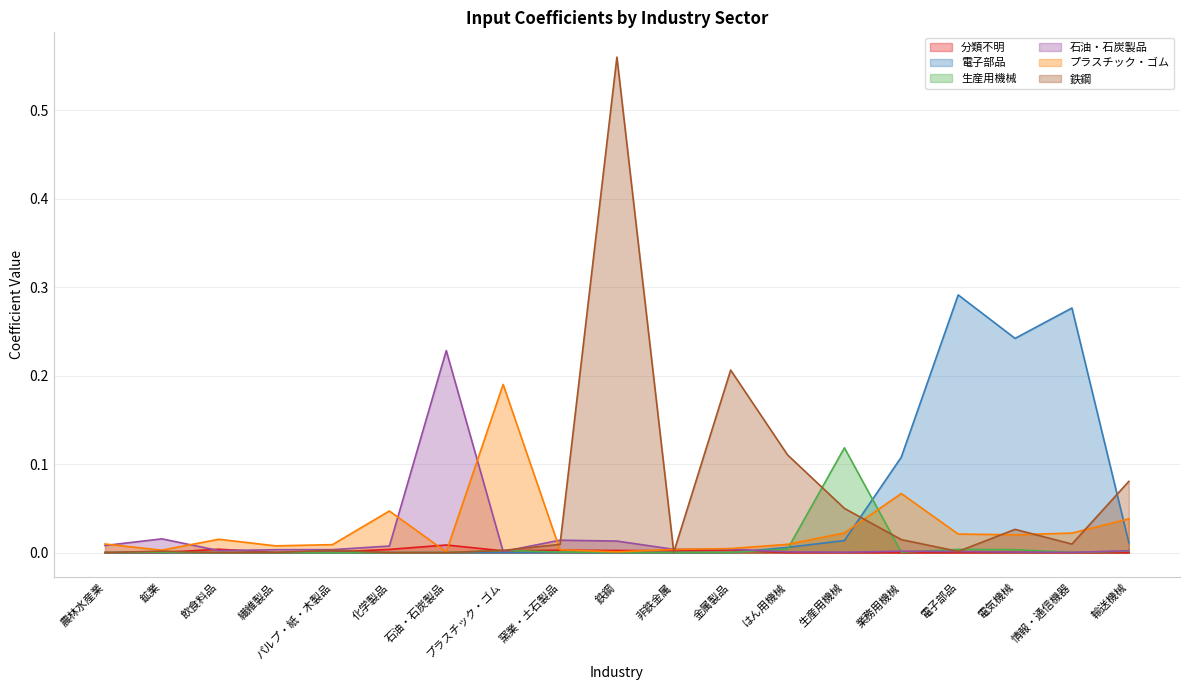

At how many categories does at least one series exceed 0?

19